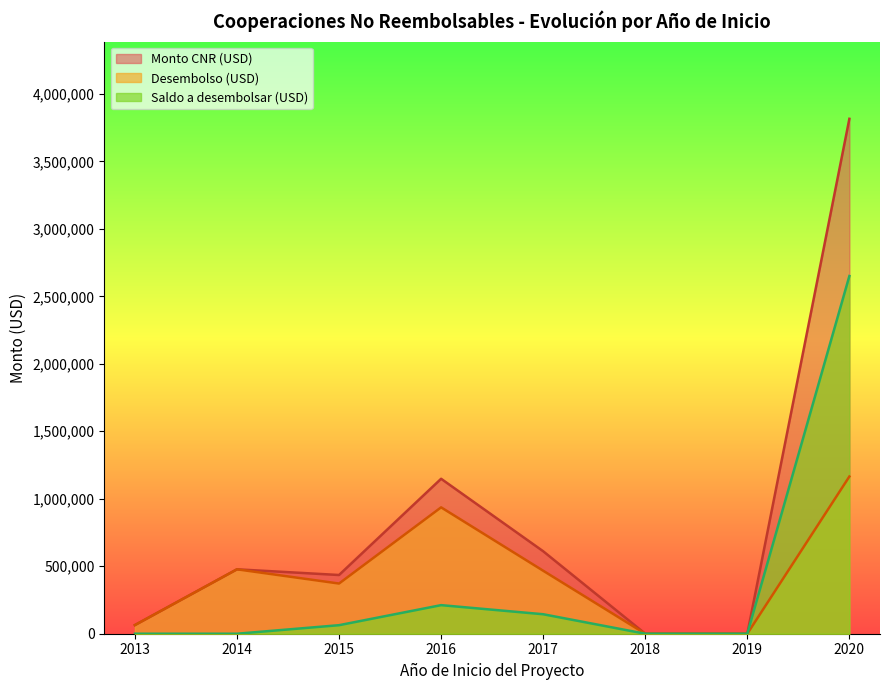

What is the average value of the Desembolso (USD) series?

435078